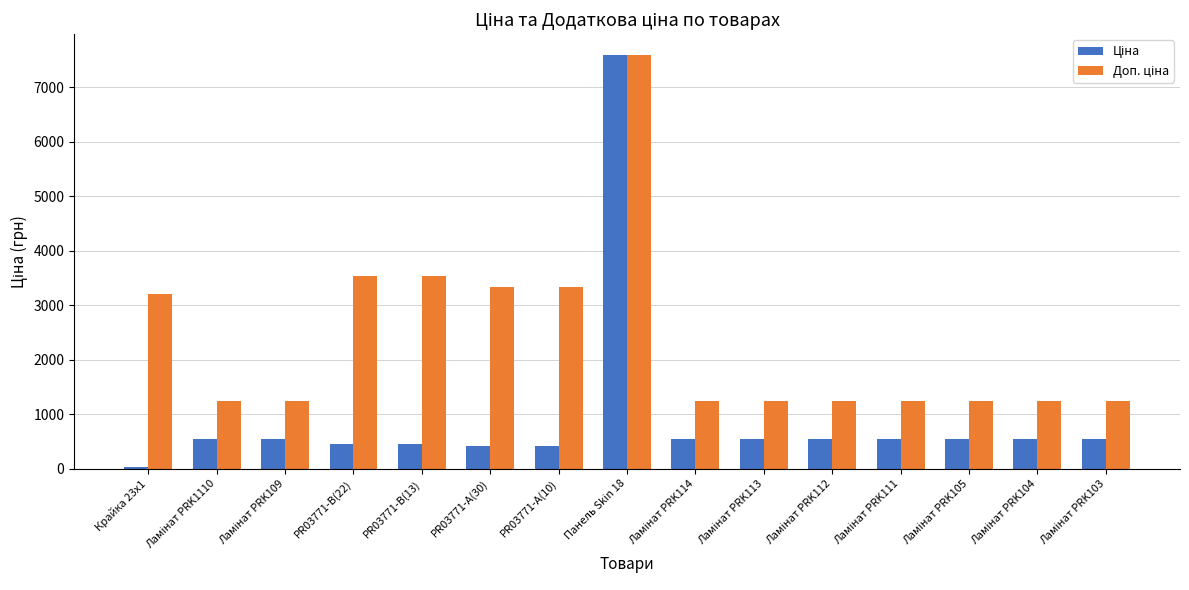

At which category is the sum across all series the highest?

Панель Skin 18